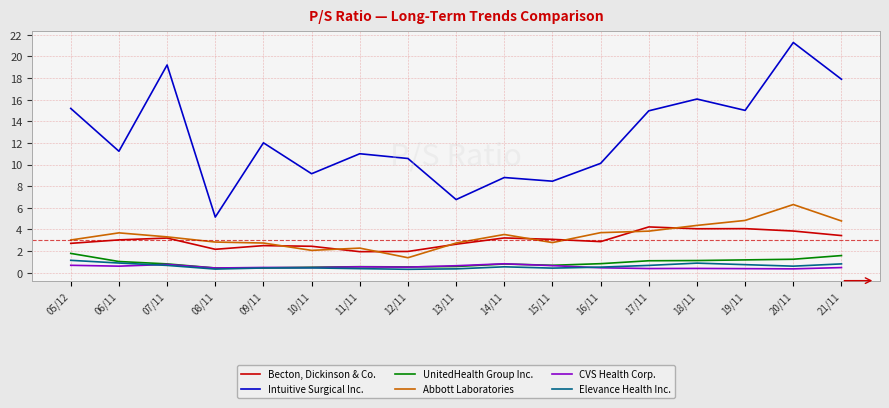

Which series has the widest spread of values?

Intuitive Surgical Inc.